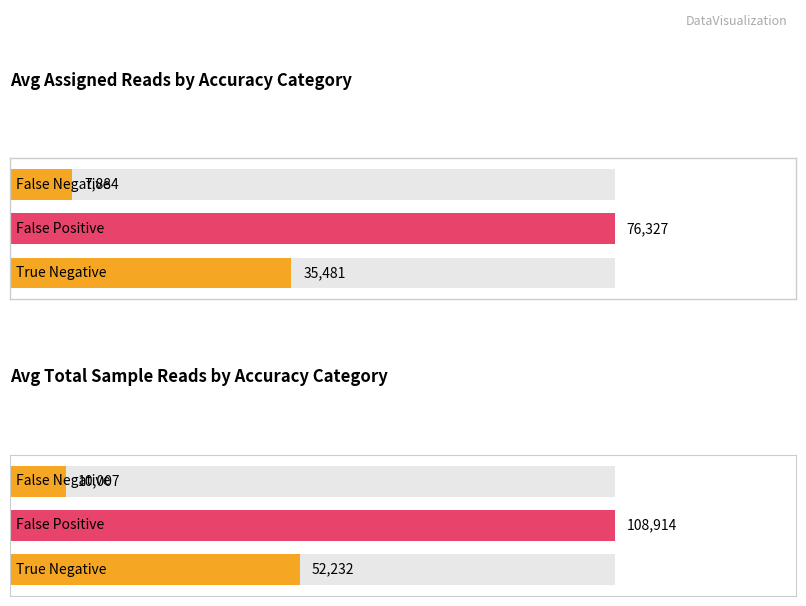

Is the value of Average Total Reads at 28 greater than the value of Average Assigned Reads at 23?

Yes